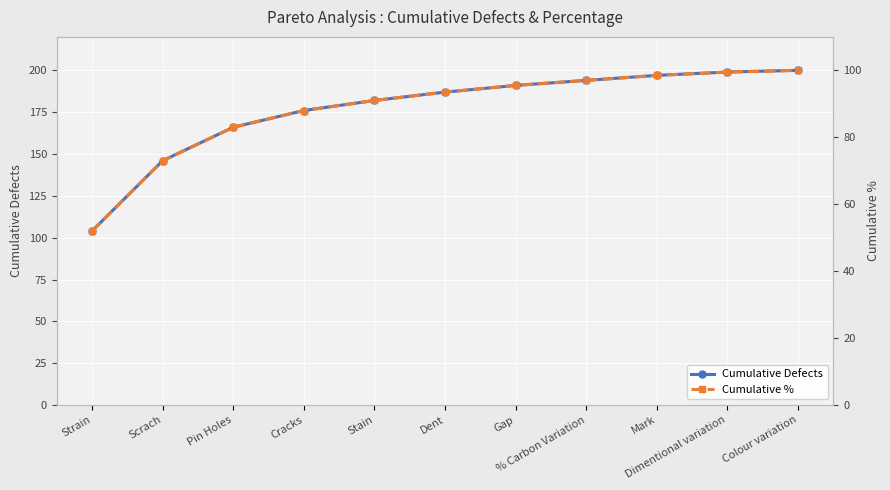

Rank the categories by Cumulative Defects value from highest to lowest.

Colour variation, Dimentional variation, Mark, % Carbon Variation, Gap, Dent, Stain, Cracks, Pin Holes, Scrach, Strain